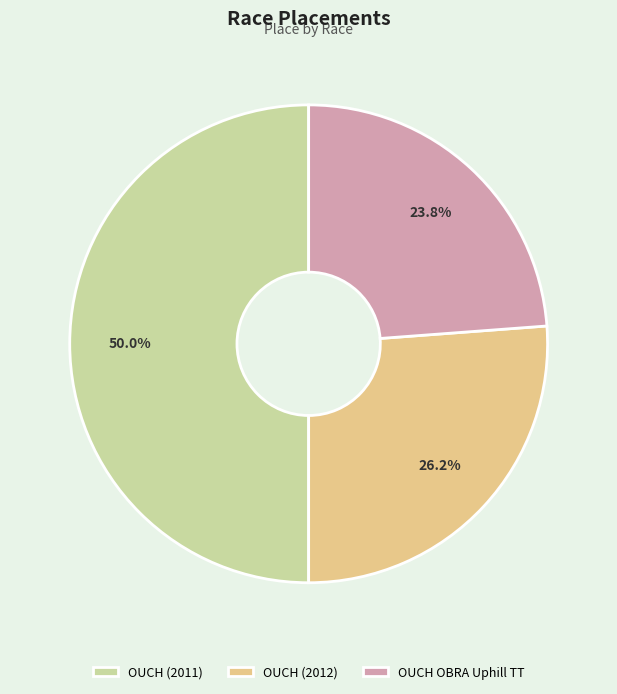

How much of the chart is everything except OUCH OBRA Uphill TT?

76.2%